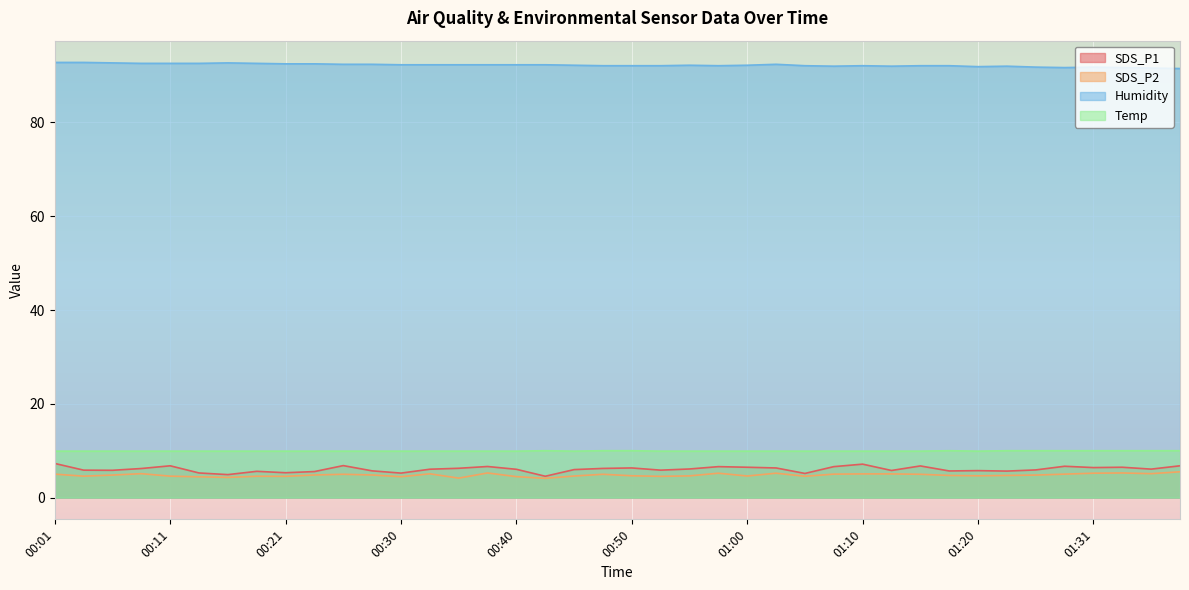

What is the difference between the highest and lowest values at 01:02?

87.2